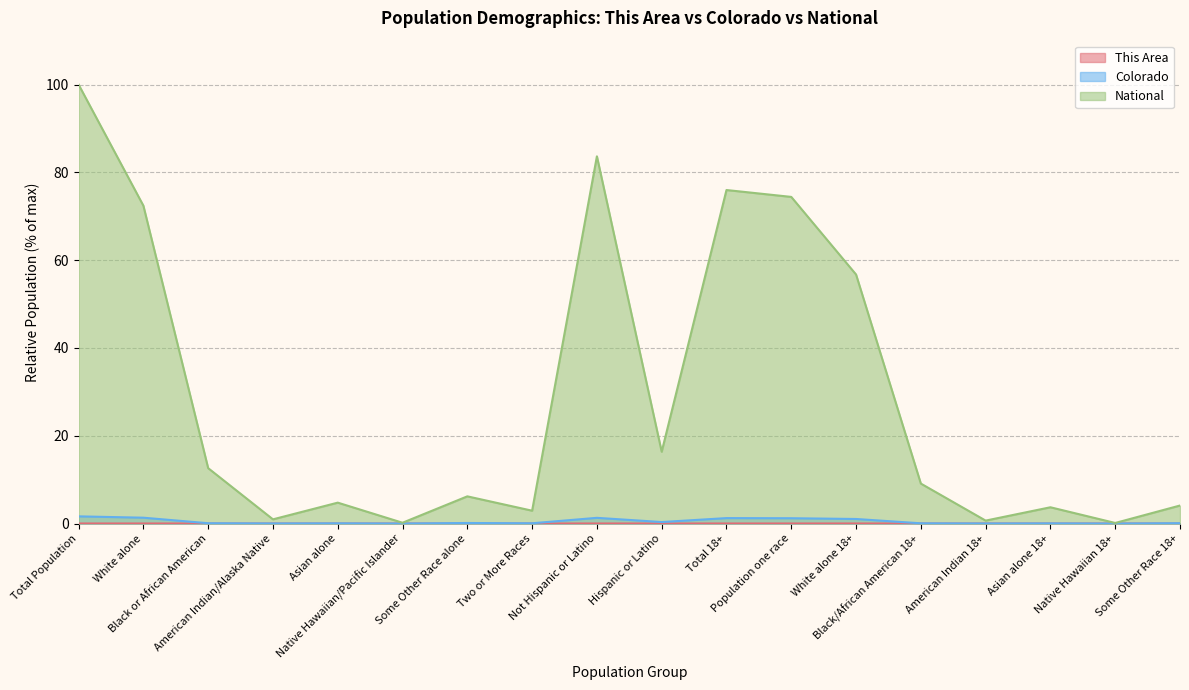

True or false: National and Colorado cross at least once.

False